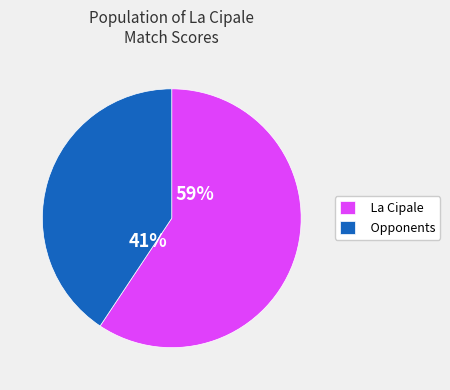

What is the majority slice?

La Cipale